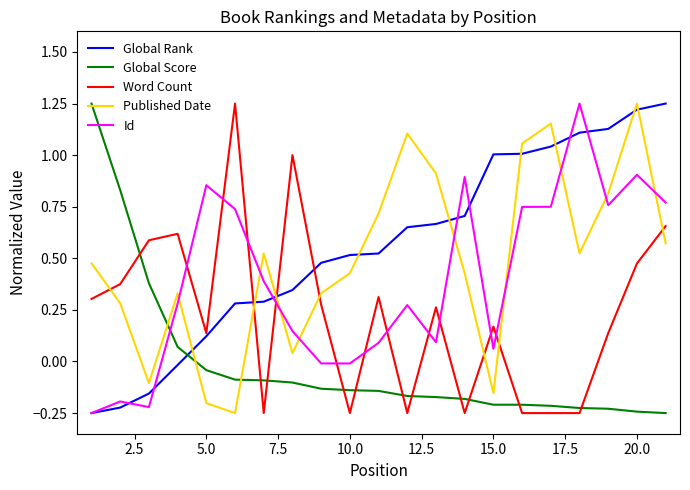

Which series ends up on top after the final intersection of Global Score and Global Rank?

Global Rank